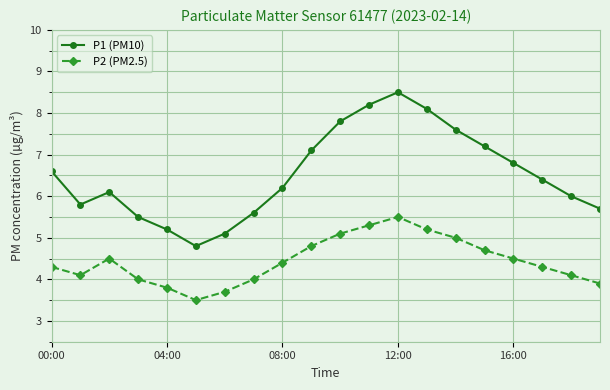

Which series has the largest total across all categories?

P1 (PM10)